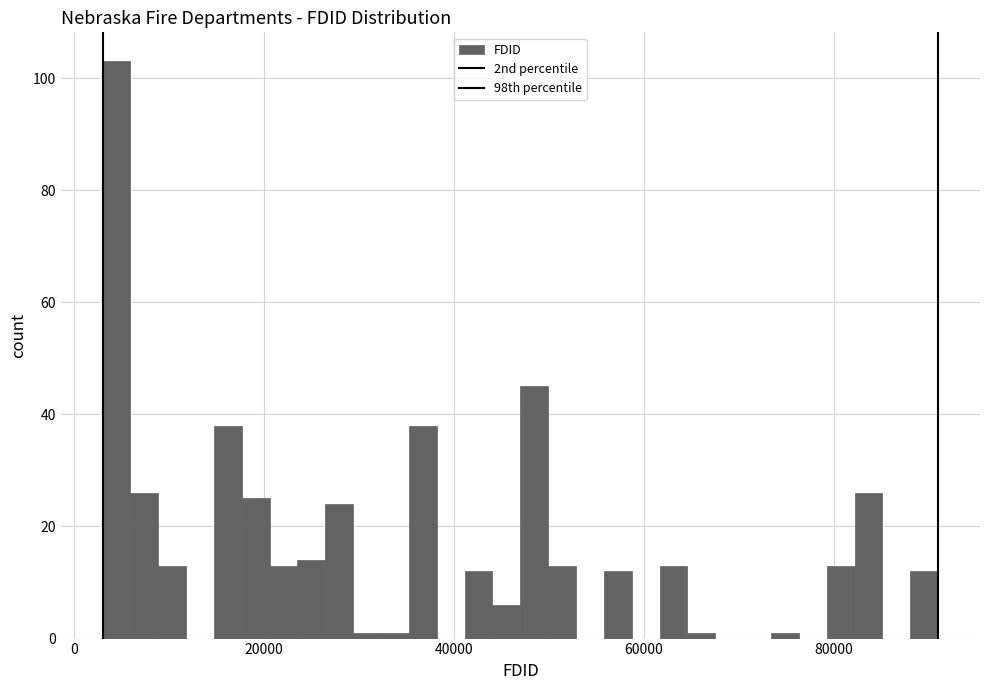

Read against the x-axis, roughly where is the centre of the tallest bar?

4000